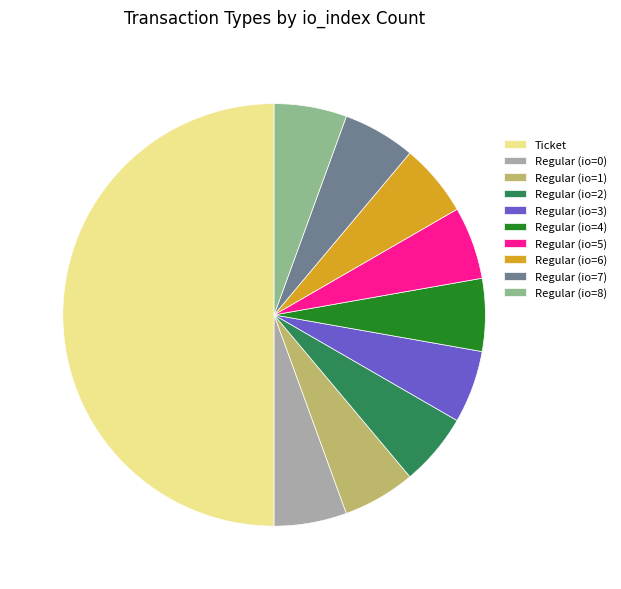

Is the sum of Regular (io=4) and Regular (io=6) greater than half?

No